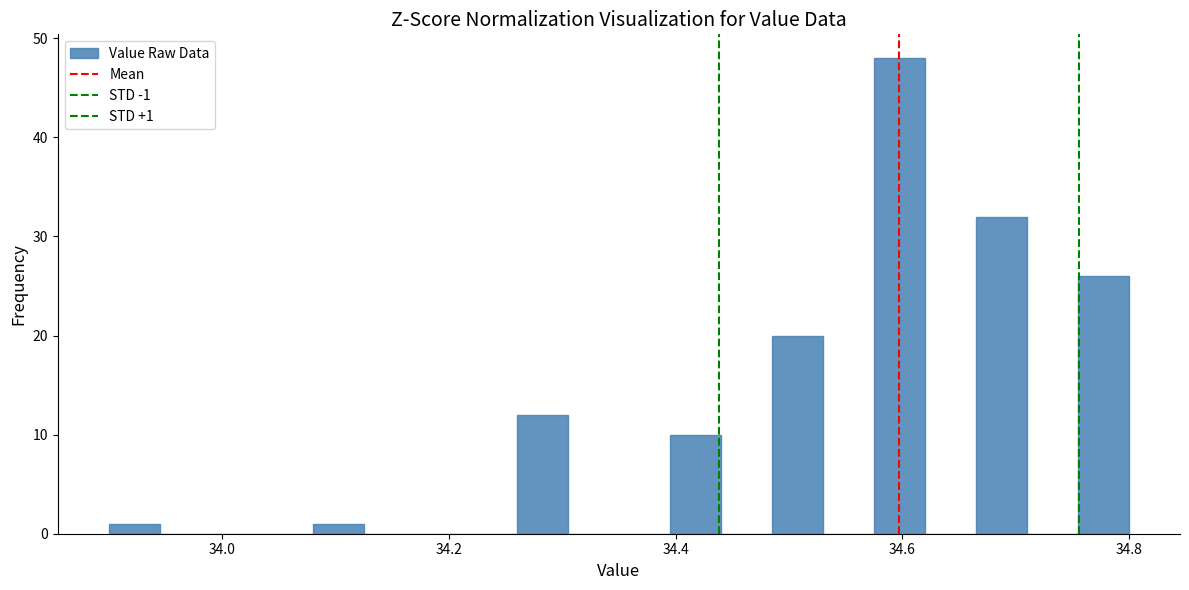

Around what value on the x-axis is the tallest bar? Give the approximate position of its centre, as read against the axis.

34.60